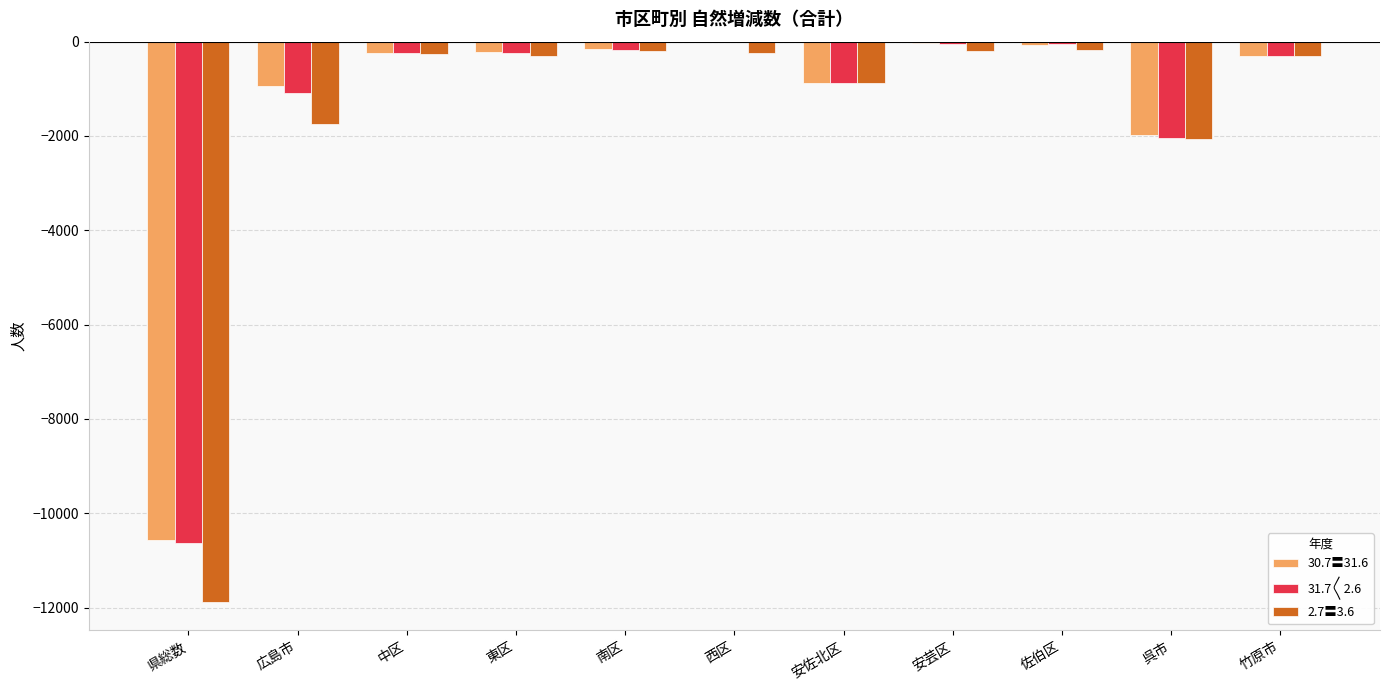

The value of 30.7〓31.6 at 県総数 is -10576. True or false?

True